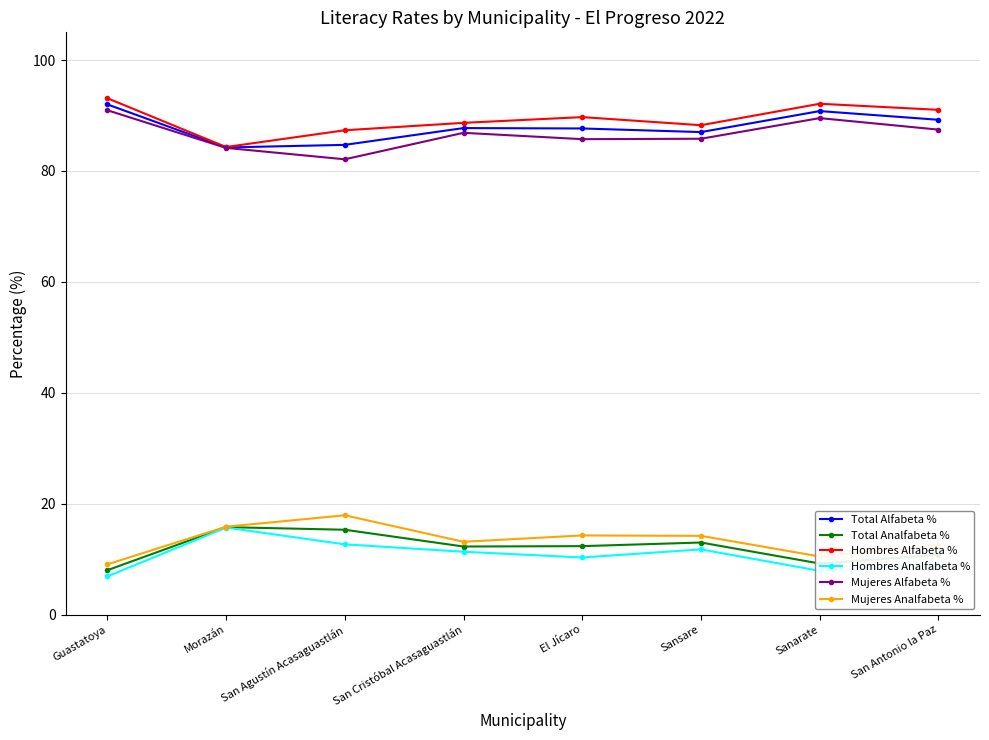

What is the smallest value displayed?

6.9